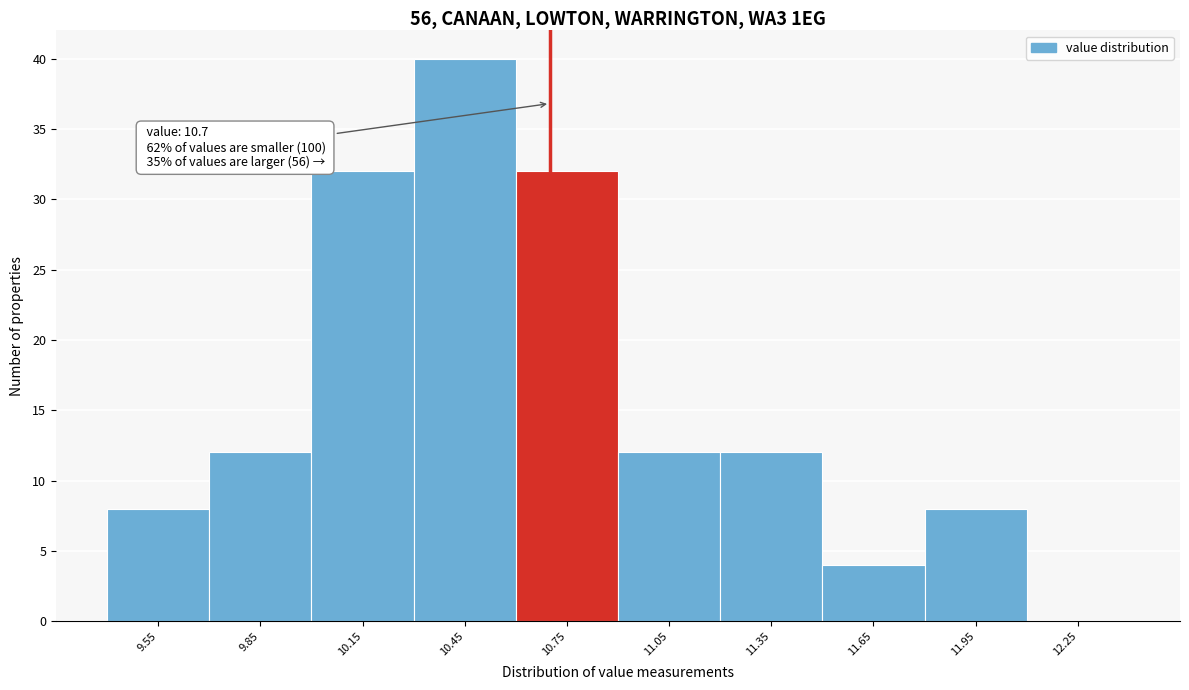

Over which range of the x-axis is the bar tallest?

10.3 to 10.6